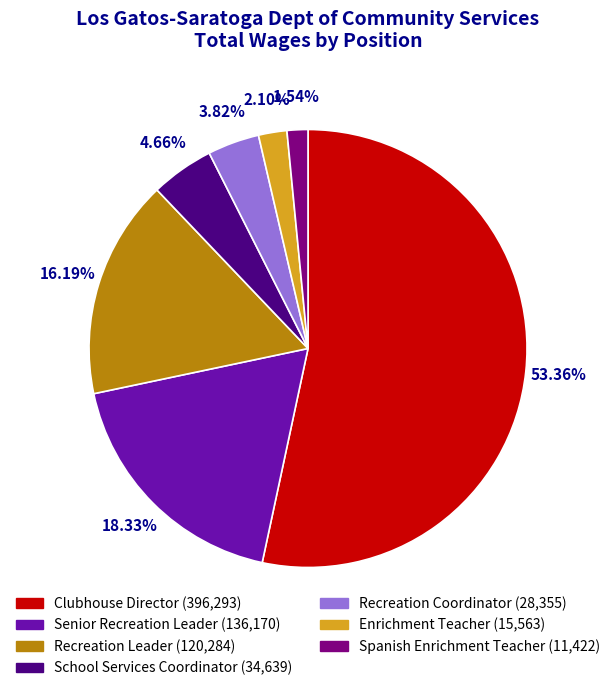

What is the largest slice in the pie chart?

Clubhouse Director